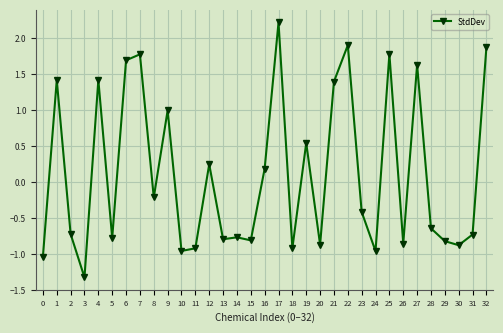

Where is the first local minimum?

3